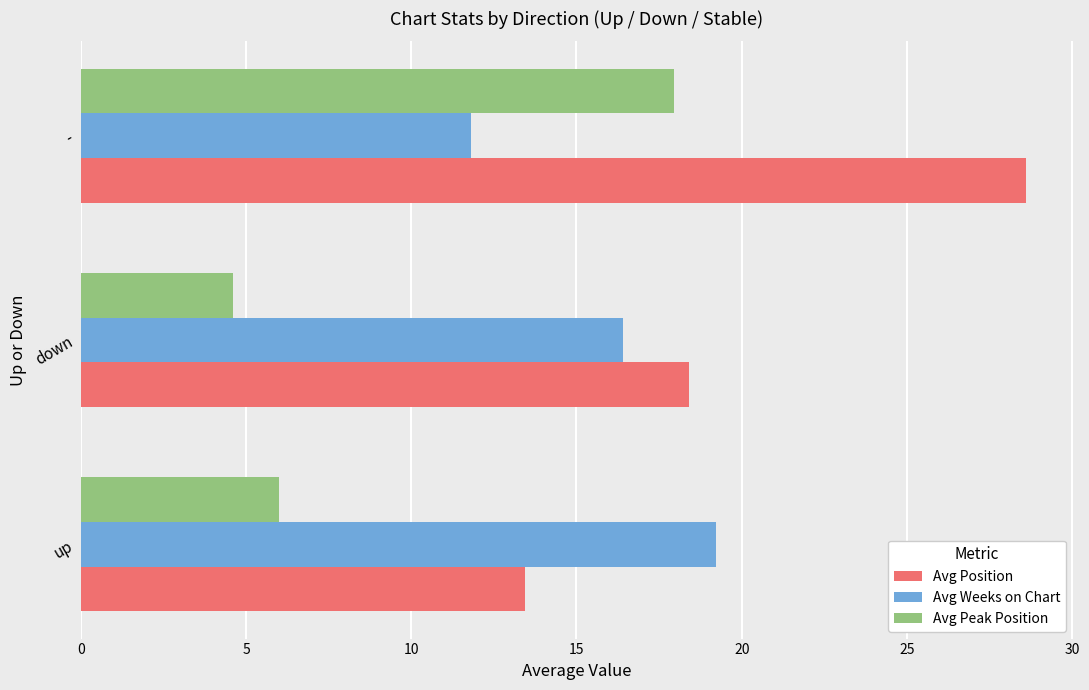

Which series has the largest total across all categories?

Avg Position